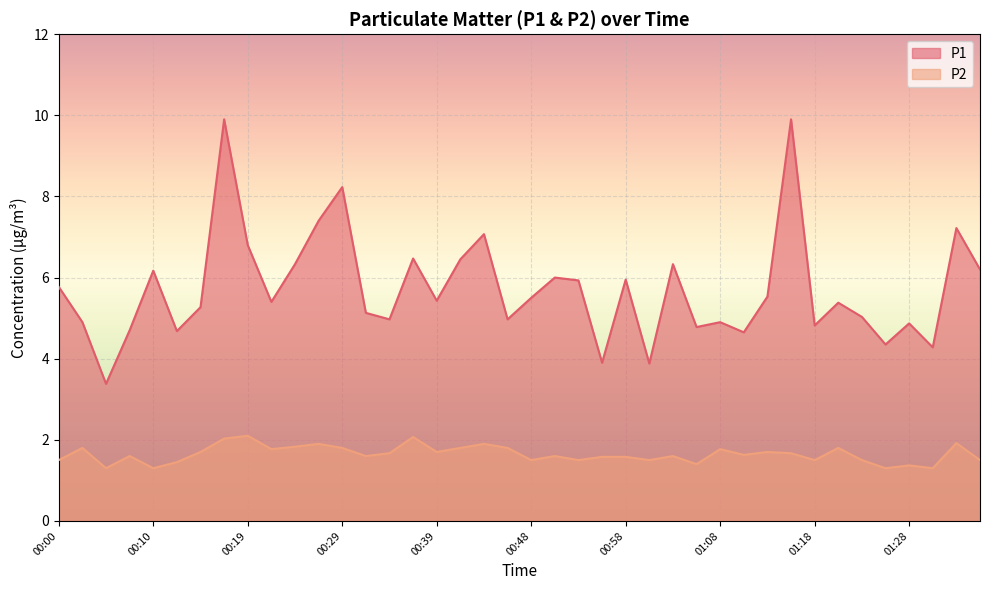

Which series has the widest spread of values?

P1